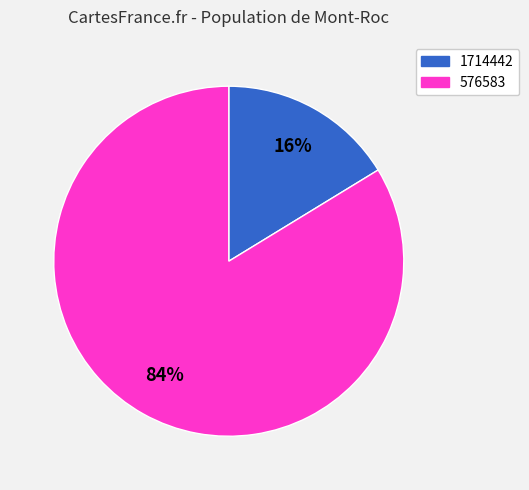

To the nearest percent, what portion does 1714442 represent?

16%